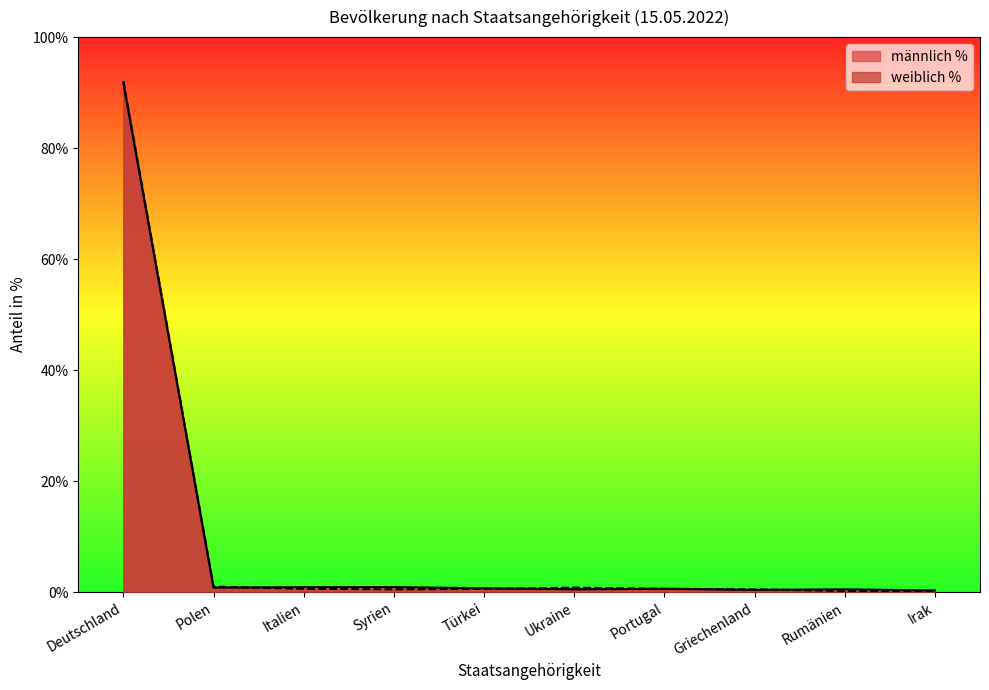

List the labels in order of weiblich % value, smallest first.

Rumänien, Irak, Syrien, Griechenland, Italien, Türkei, Portugal, Ukraine, Polen, Deutschland